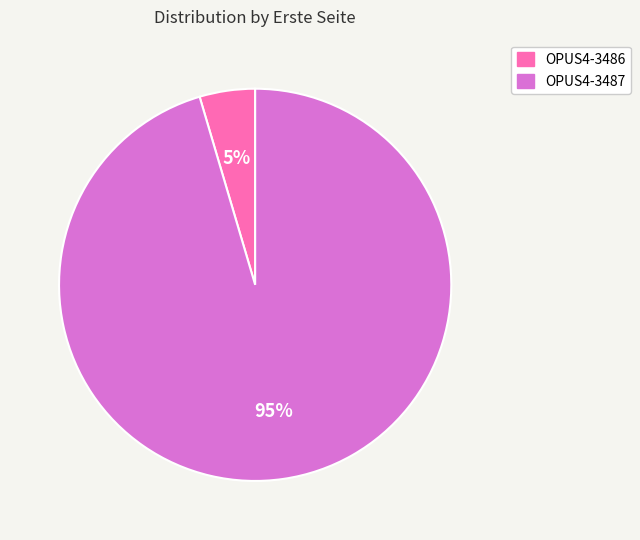

To the nearest percent, what is the combined percentage of OPUS4-3487 and OPUS4-3486?

100%